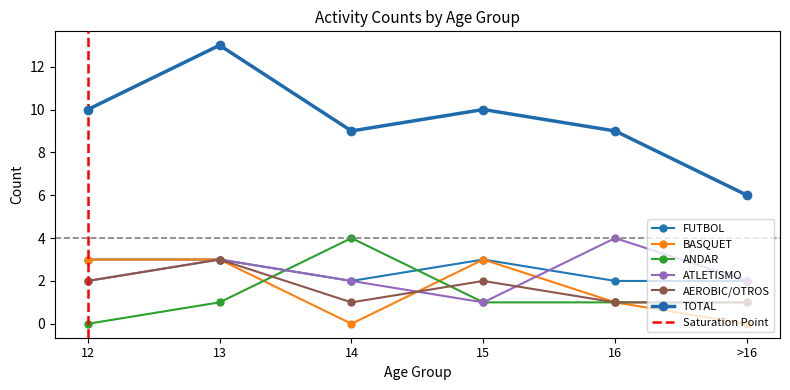

What position from the left is >16?

6